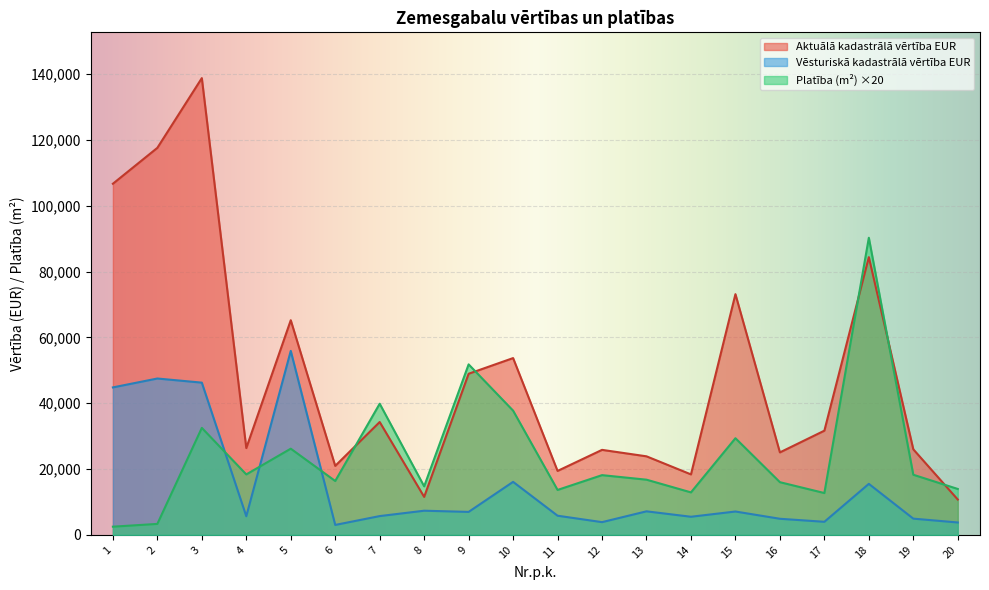

Which series changed the most between 6 and 16?

Aktuālā kadastrālā vērtība EUR